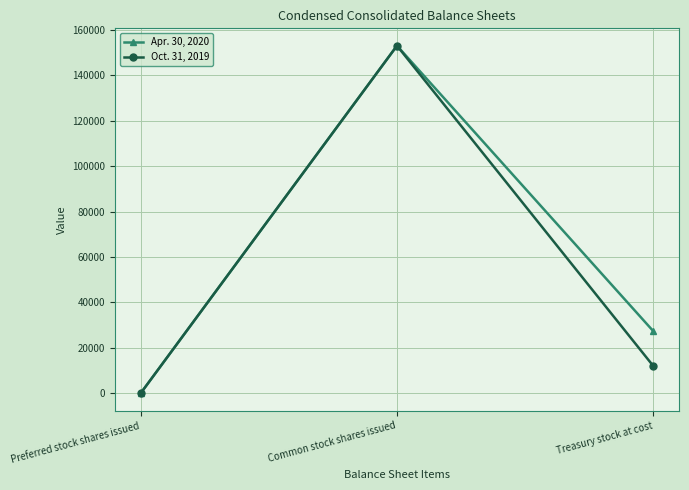

Which series has the largest total across all categories?

Apr. 30, 2020